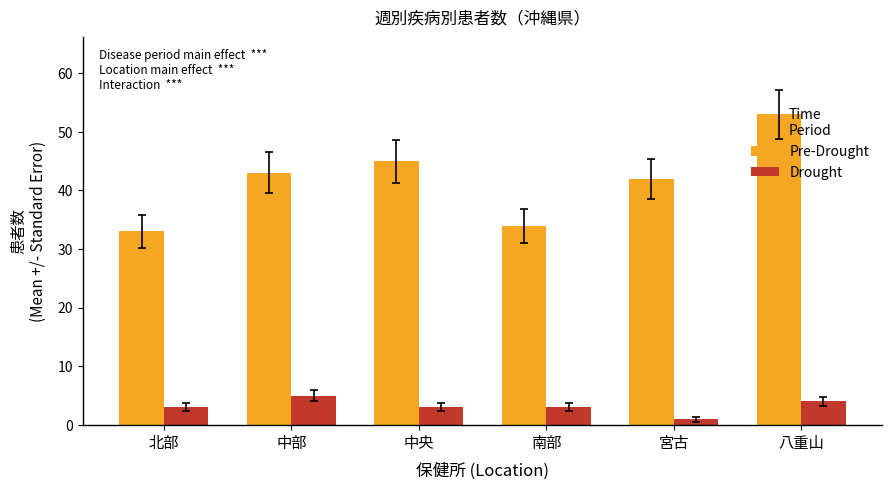

What is the approximate value of Pre-Drought at 中部, to the nearest 10?

40